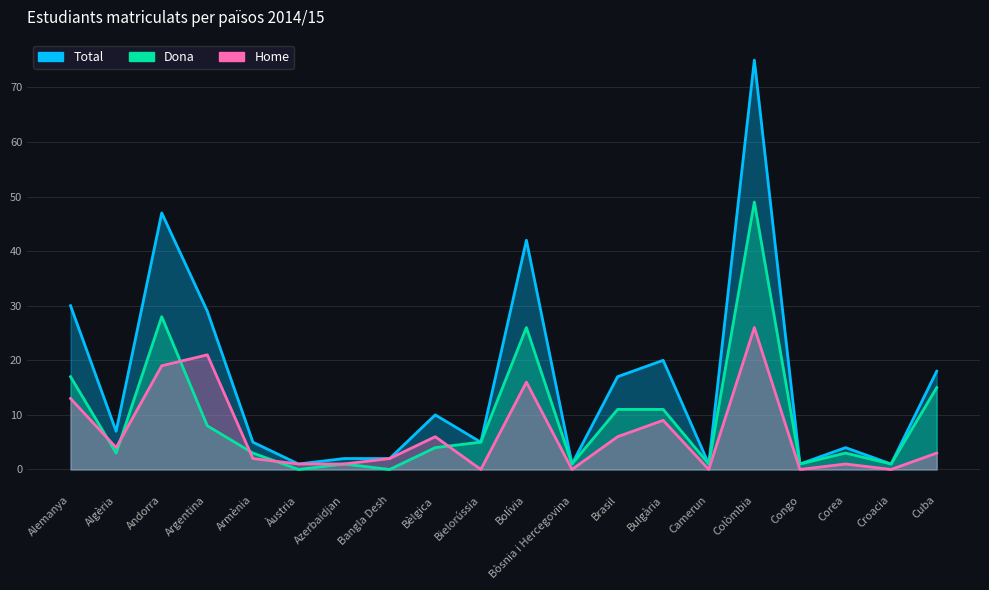

In Total, how many points are lower than both neighbors (excluding endpoints)?

7